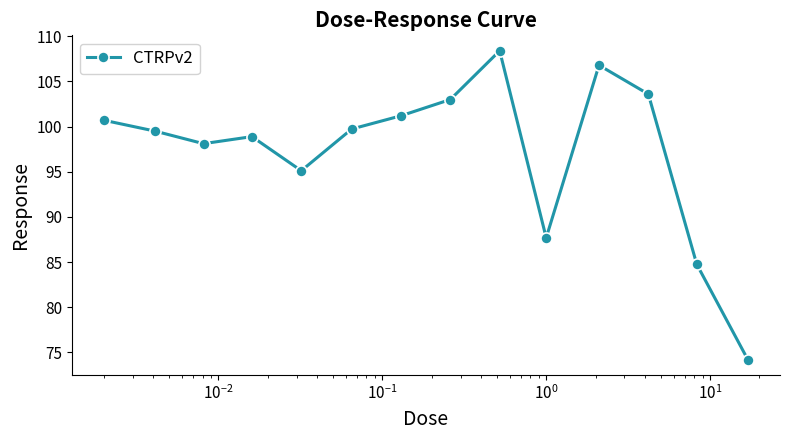

Reading left to right, list all the values displayed in this chart.

100.7	99.5	98.1	98.9	95.1	99.7	101.2	103.0	108.4	87.7	106.8	103.6	84.7	74.2